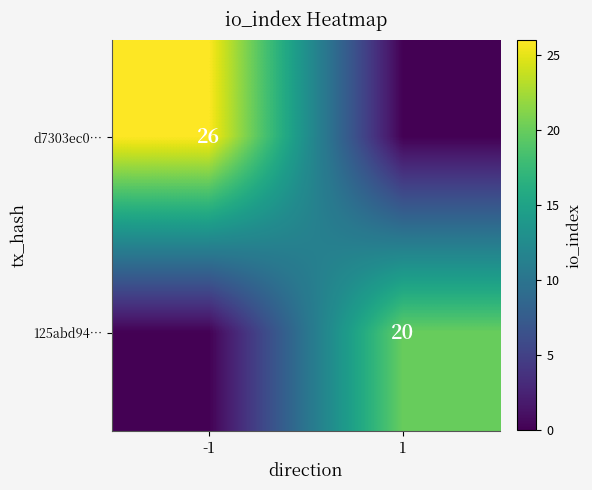

Is it true that 125abd94… equals 28 at 1?

False